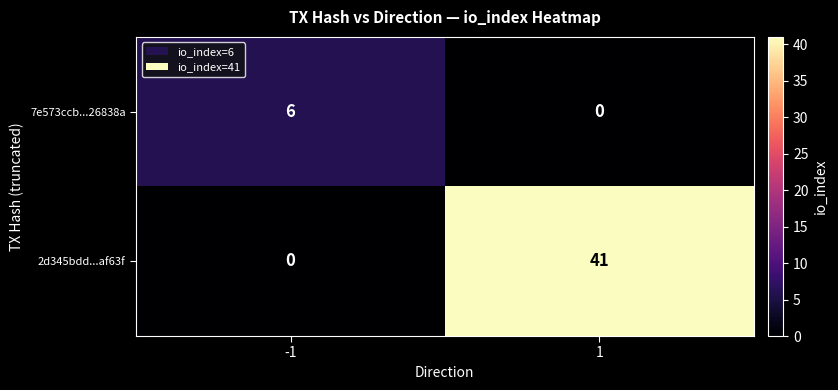

What is the difference between the 7e573ccb...26838a values at -1 and 1?

6